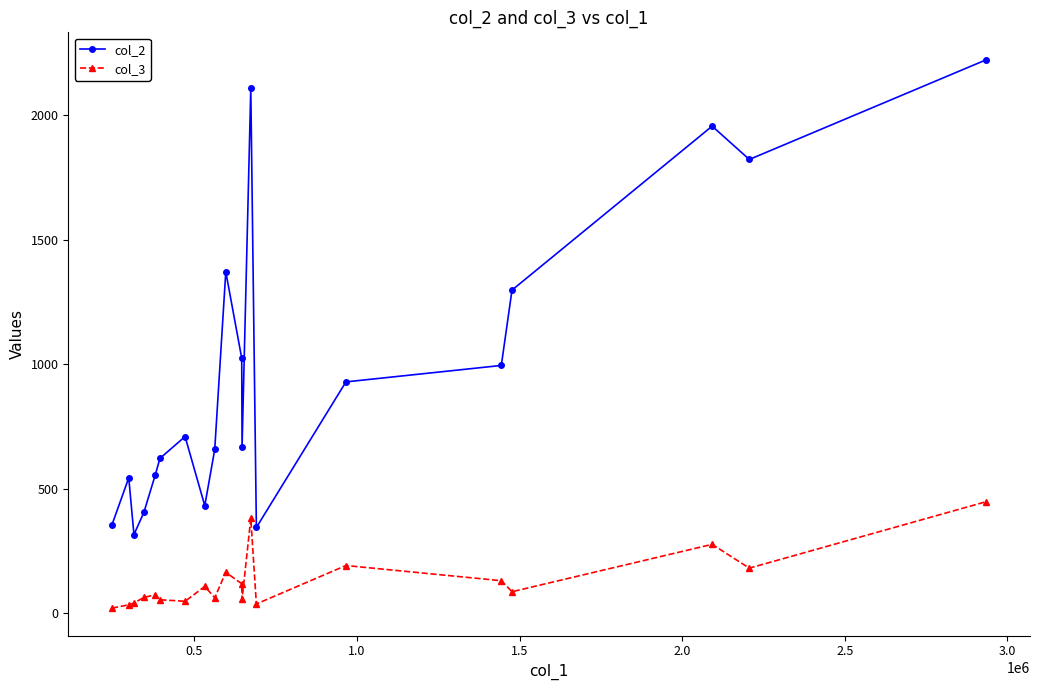

Which series has the largest total across all categories?

col_2